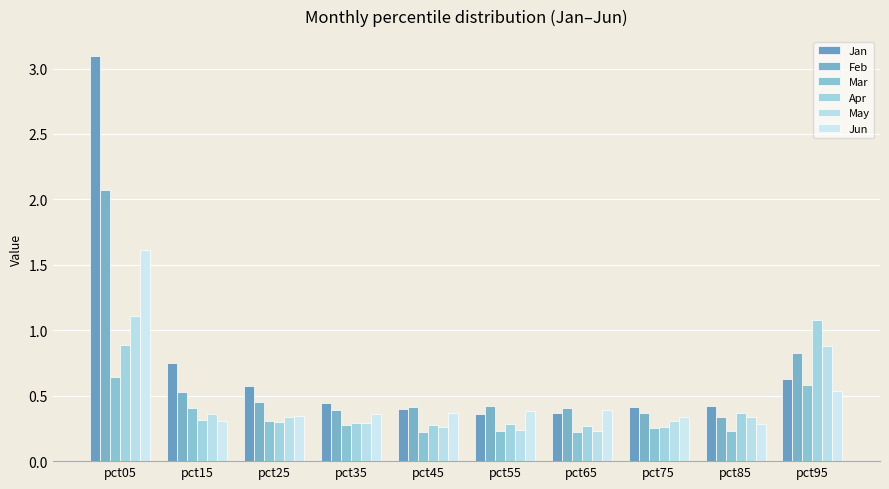

At which label does May reach its peak?

pct05